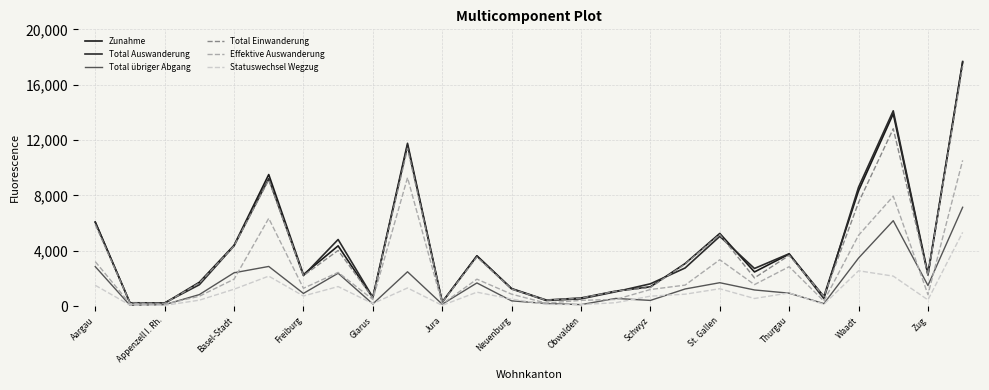

How many lines are shown in the chart?

6